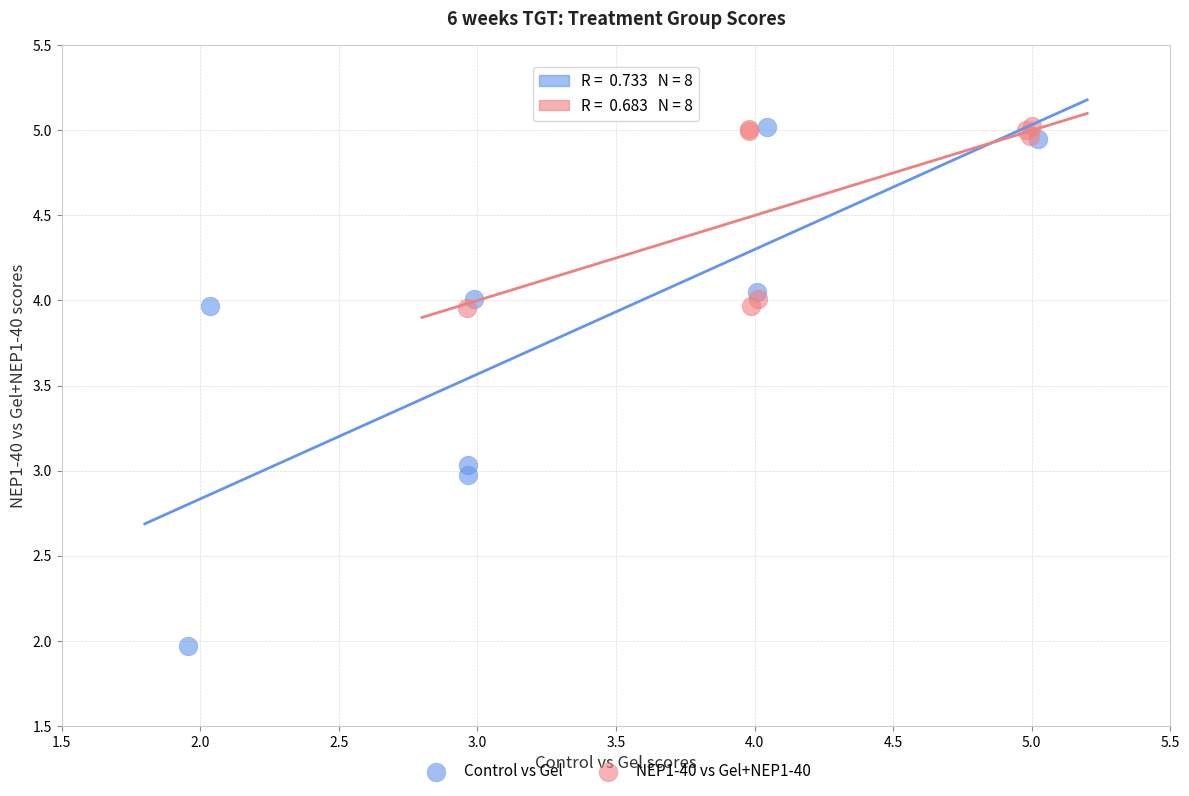

Which series has the largest Y range (max minus min)?

Control vs Gel